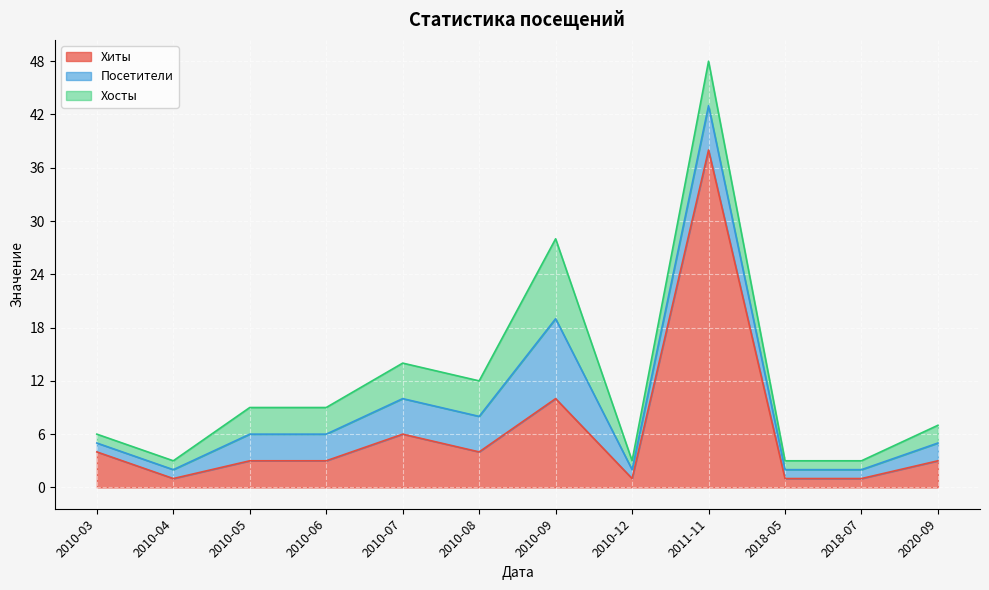

True or false: Хиты and Хосты cross at least once.

False